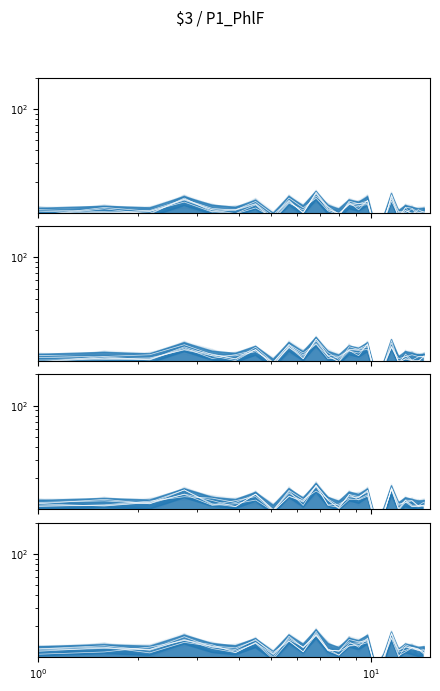

True or false: there are more than 2 points higher than both neighbors.

True